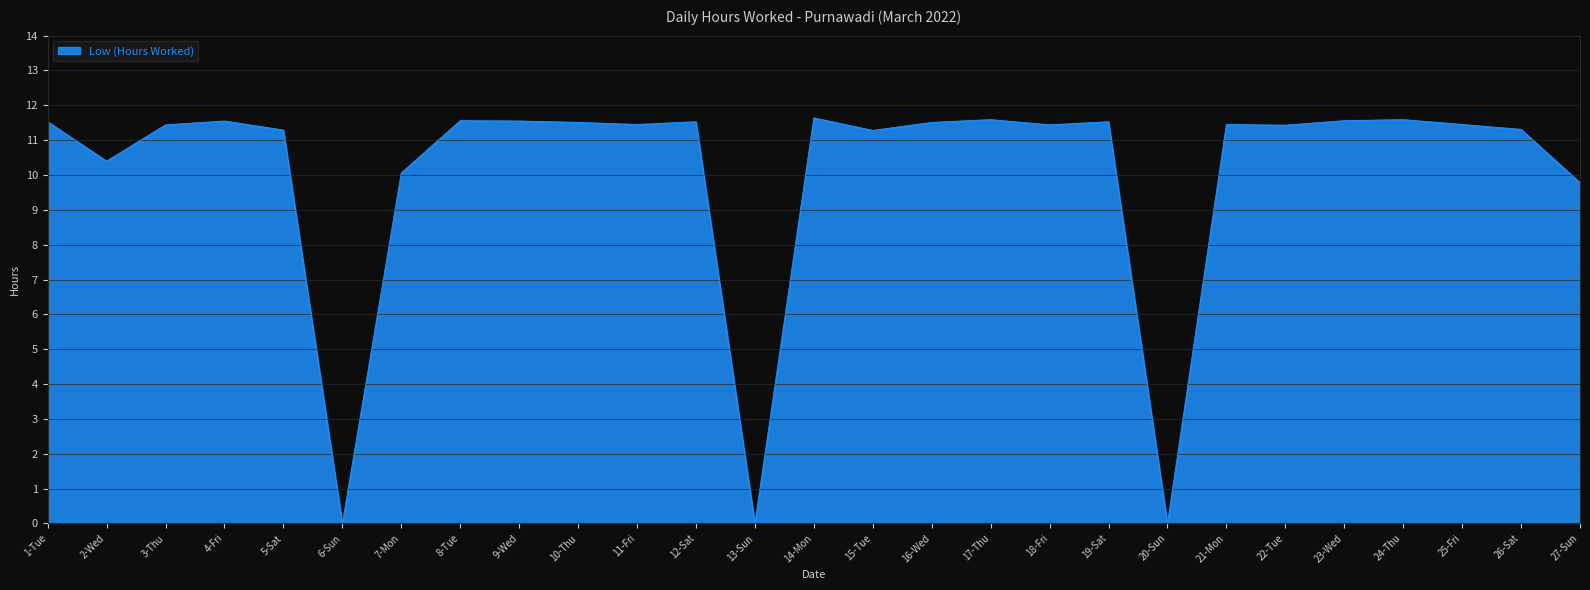

The value at 1-Tue is 11.5. True or false?

True